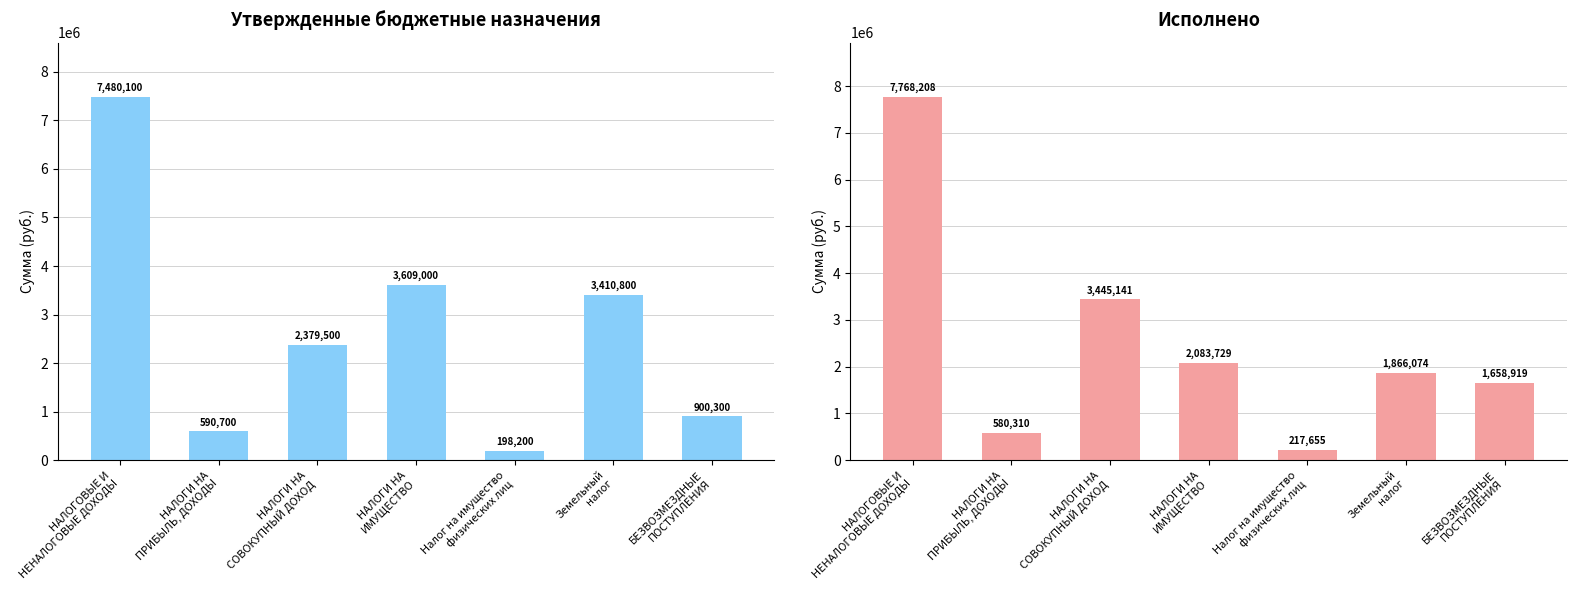

What is the label of the 7th bar from the left?

БЕЗВОЗМЕЗДНЫЕ
ПОСТУПЛЕНИЯ